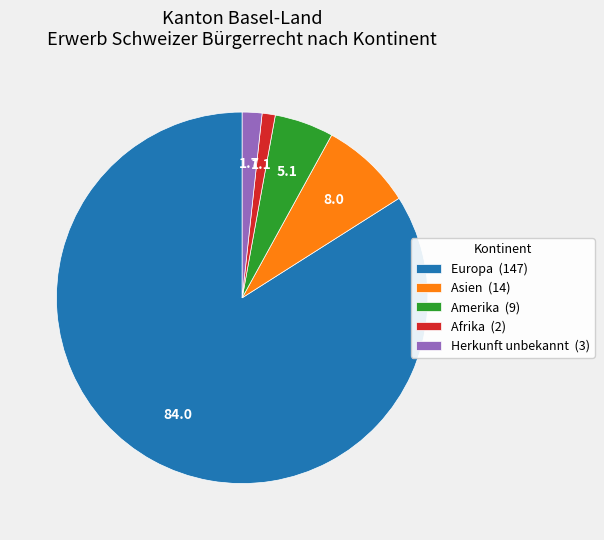

Between Asien (14) and Amerika (9), which is larger?

Asien (14)